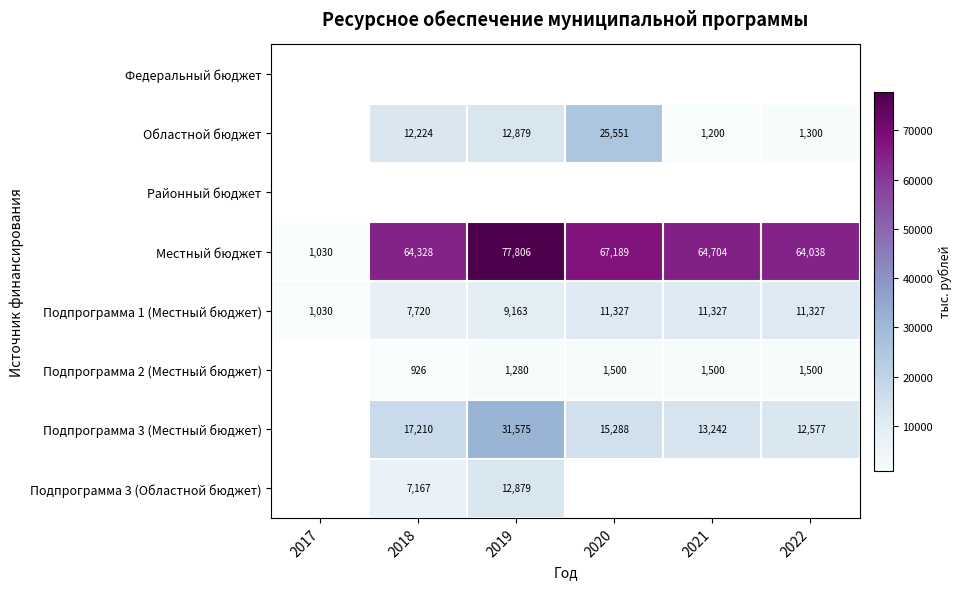

How many data points does each series have?

6